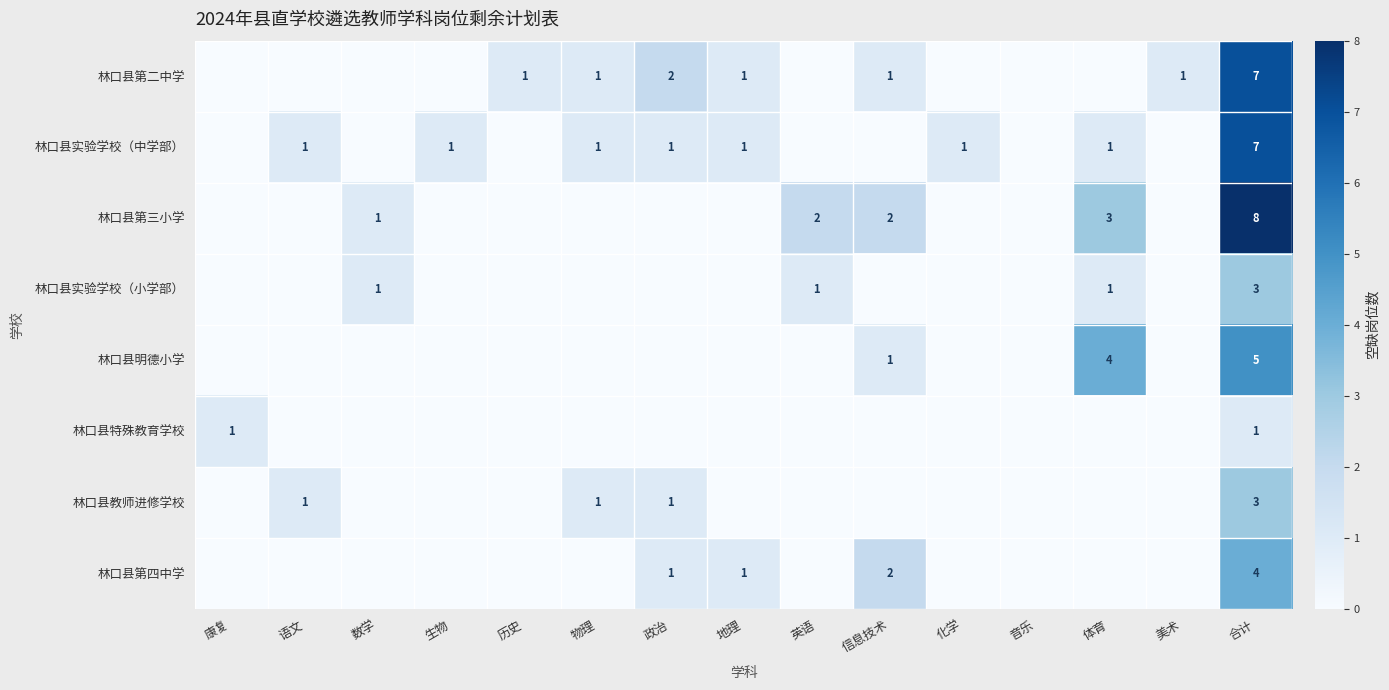

Is it true that 林口县实验学校（小学部） equals 0 at 英语?

False